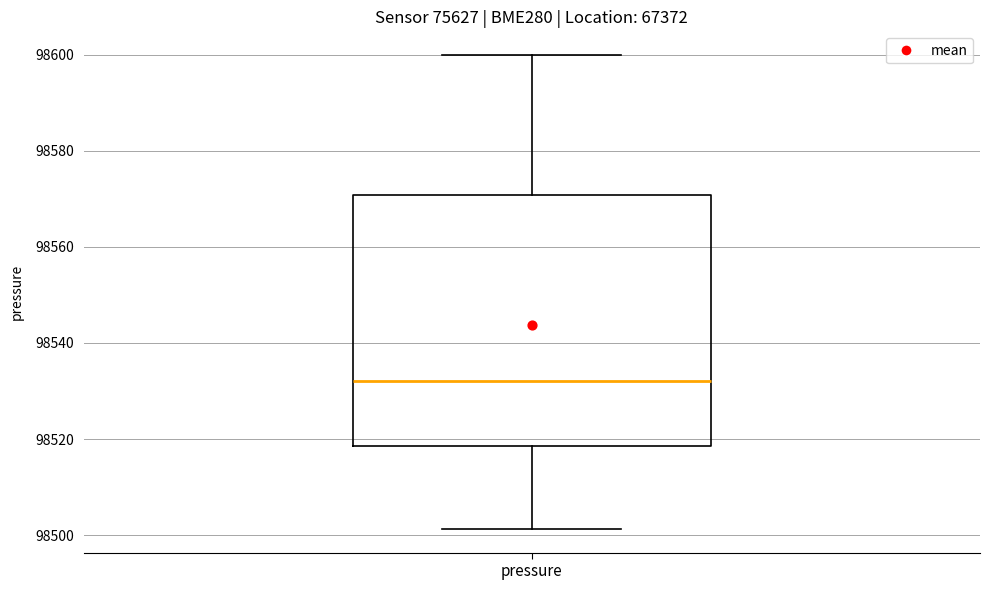

Transcribe this box plot: give where the median line is, the range the box spans, and where the two whiskers end, as read against the y-axis. The values are not printed on the chart, so give them approximately, as read against the axis.

median 98532, box 98518 to 98570, whiskers 98502 to 98600